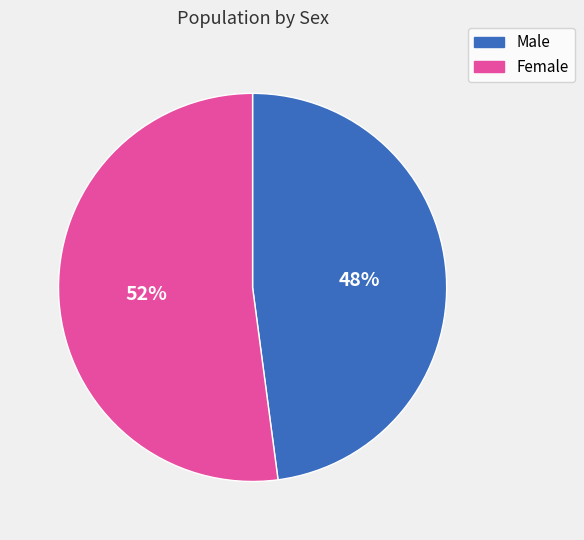

To the nearest percent, what percentage of the pie is Male?

48%